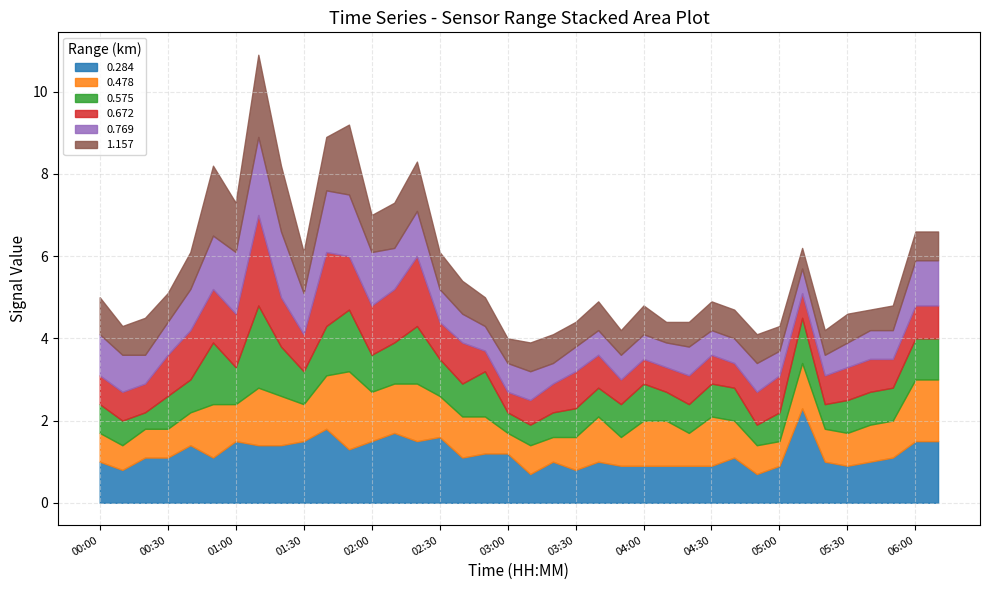

How many series are shown in this chart?

6